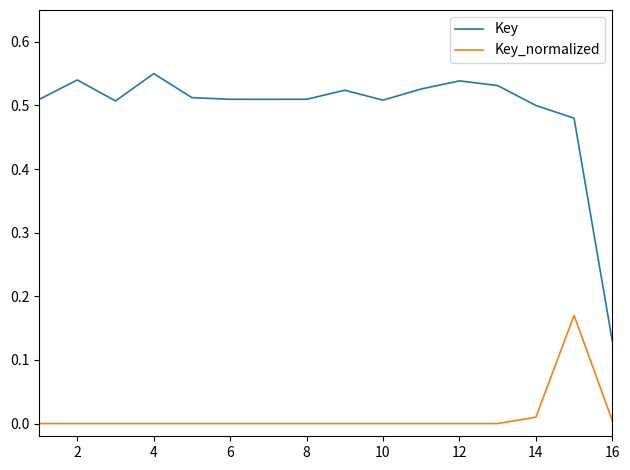

True or false: Key_normalized and Key intersect in this chart.

False